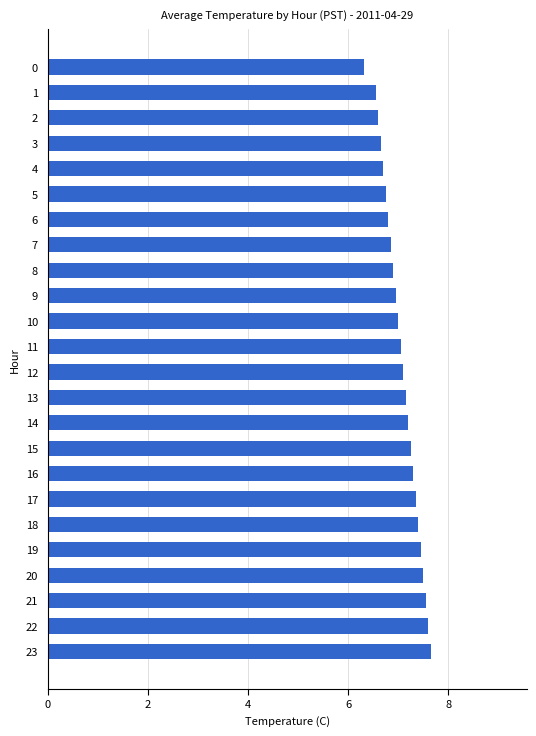

What is the greatest value displayed?

7.7